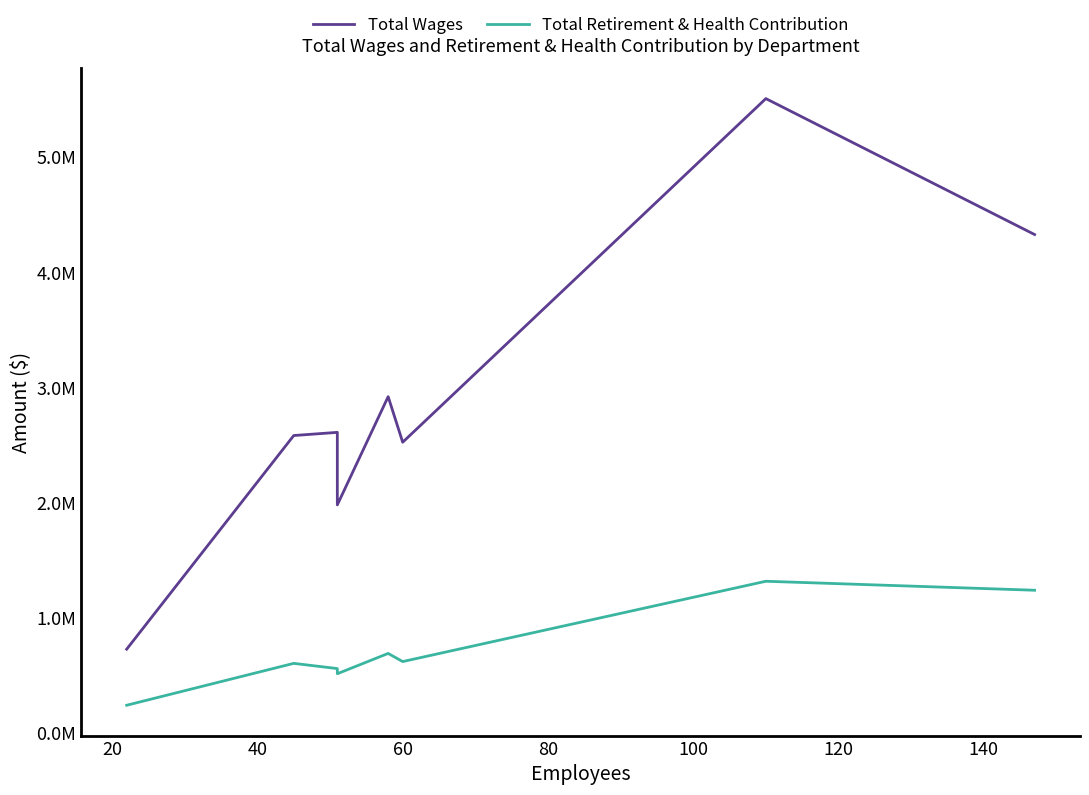

True or false: Total Wages and Total Retirement & Health Contribution cross at least once.

False